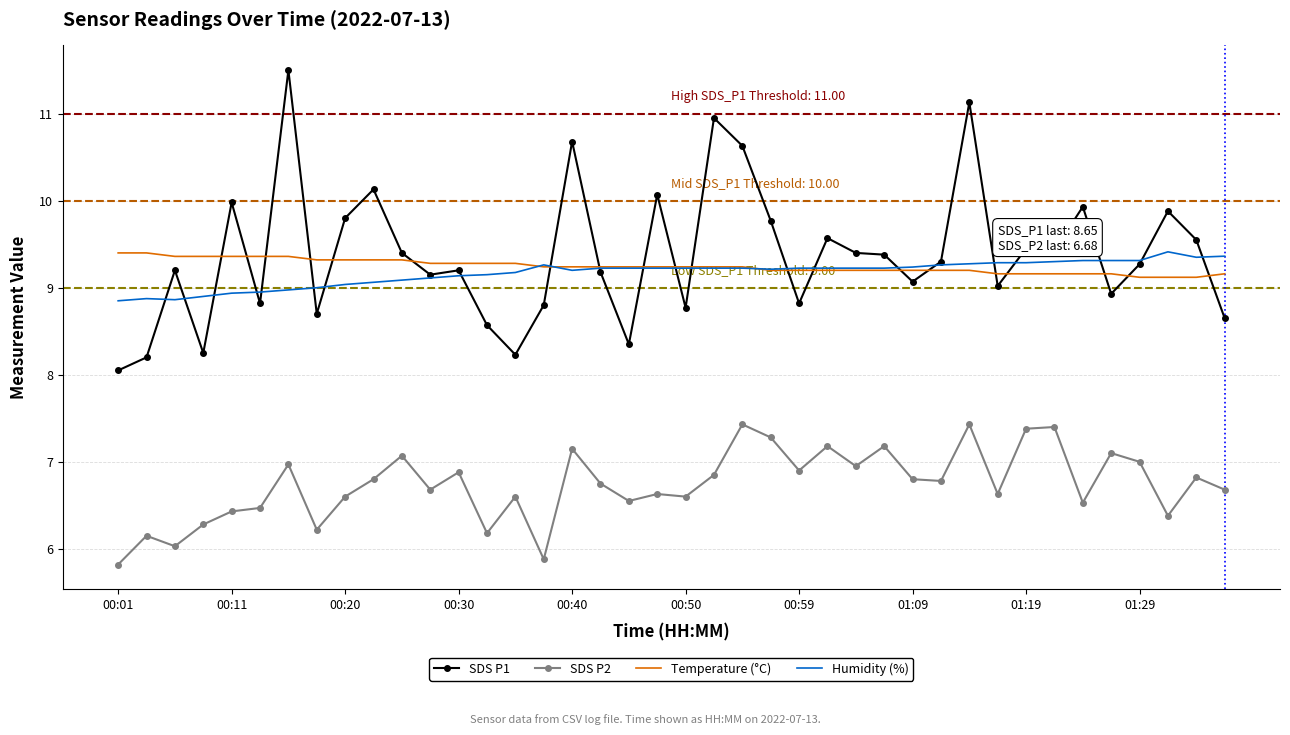

Which series has the widest spread of values?

SDS P1